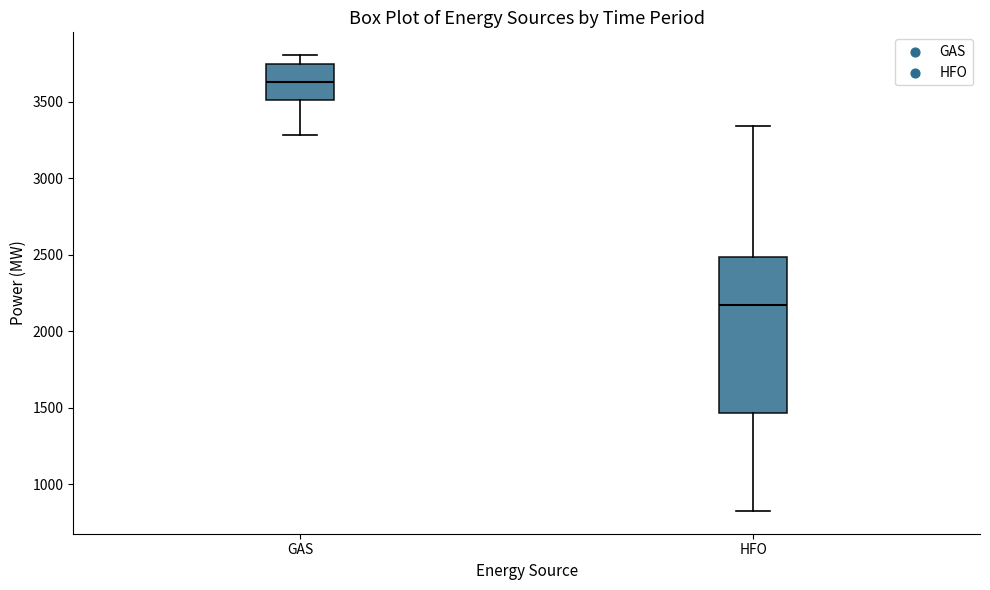

Which box is the tallest, from its lower edge to its upper edge?

HFO